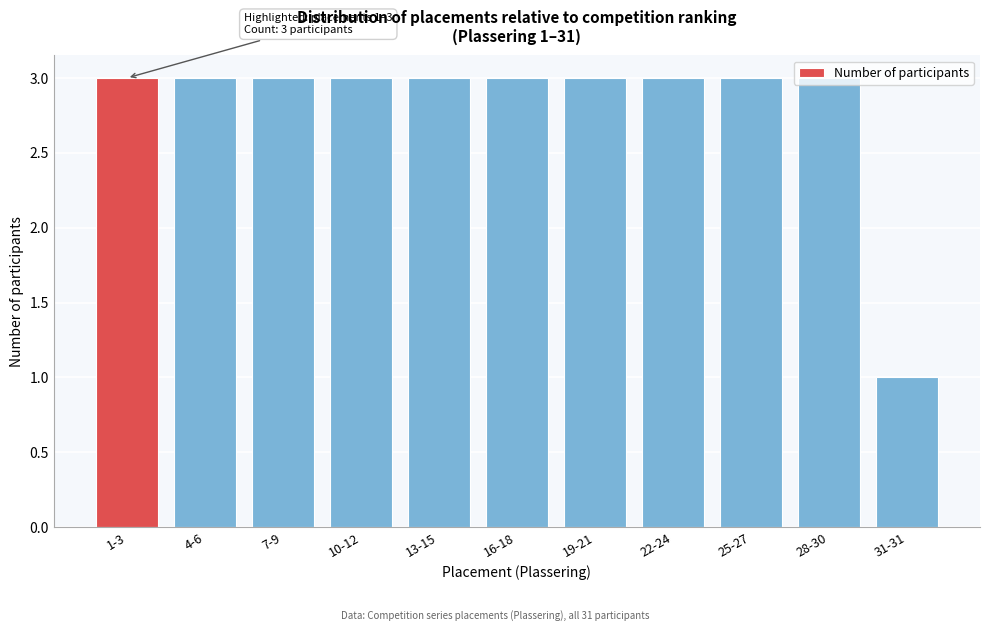

Approximately how many times larger is the value at 22-24 compared to 1-3?

1.0